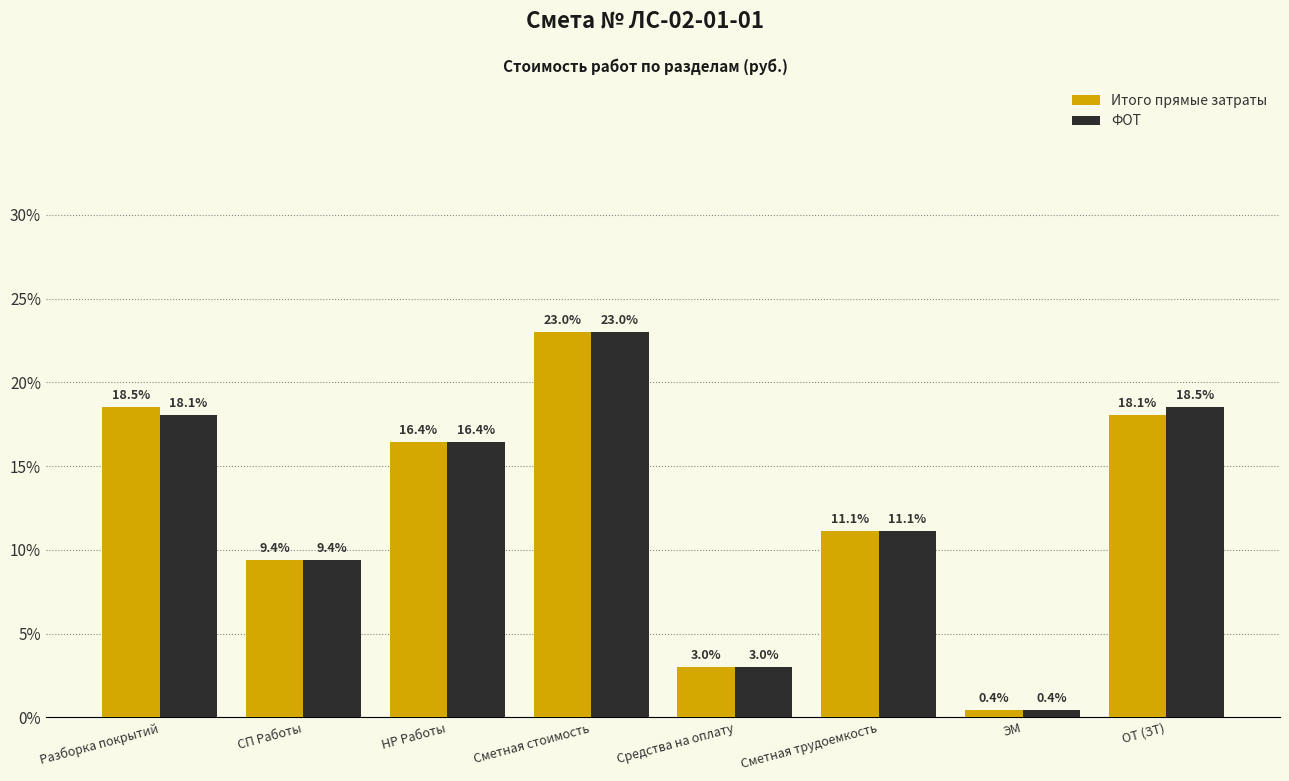

List the labels in order of Итого прямые затраты value, largest first.

Сметная стоимость, Разборка покрытий, ОТ (ЗТ), НР Работы, Сметная трудоемкость, СП Работы, Средства на оплату, ЭМ